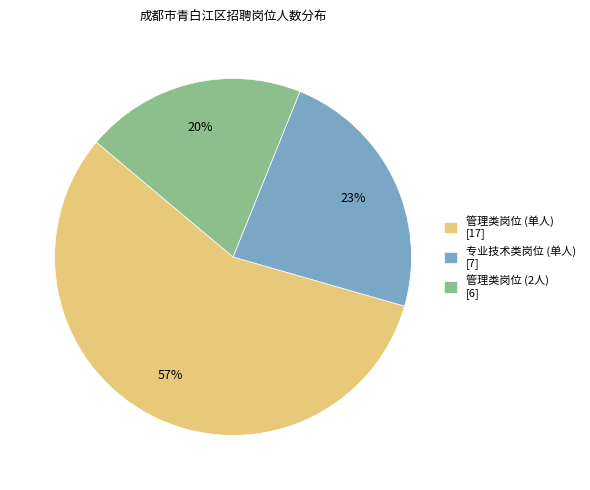

Count the number of slices in the pie.

3